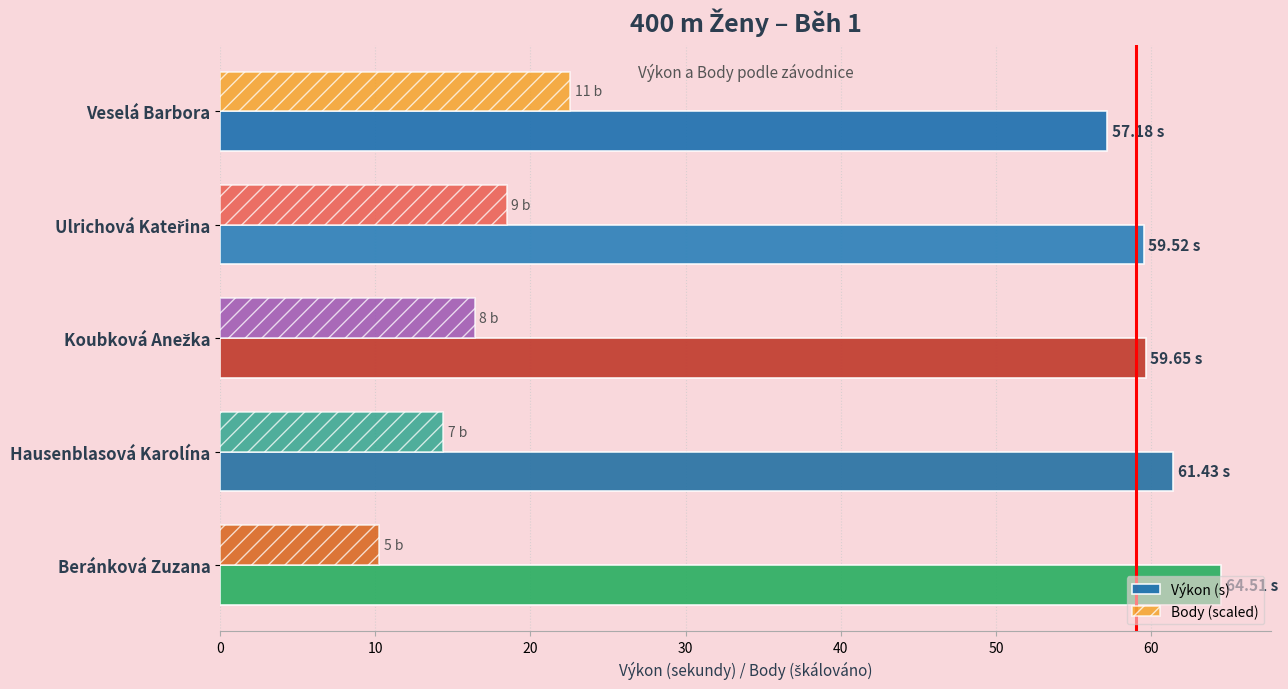

Which category has the lowest value across all series?

Beránková Zuzana